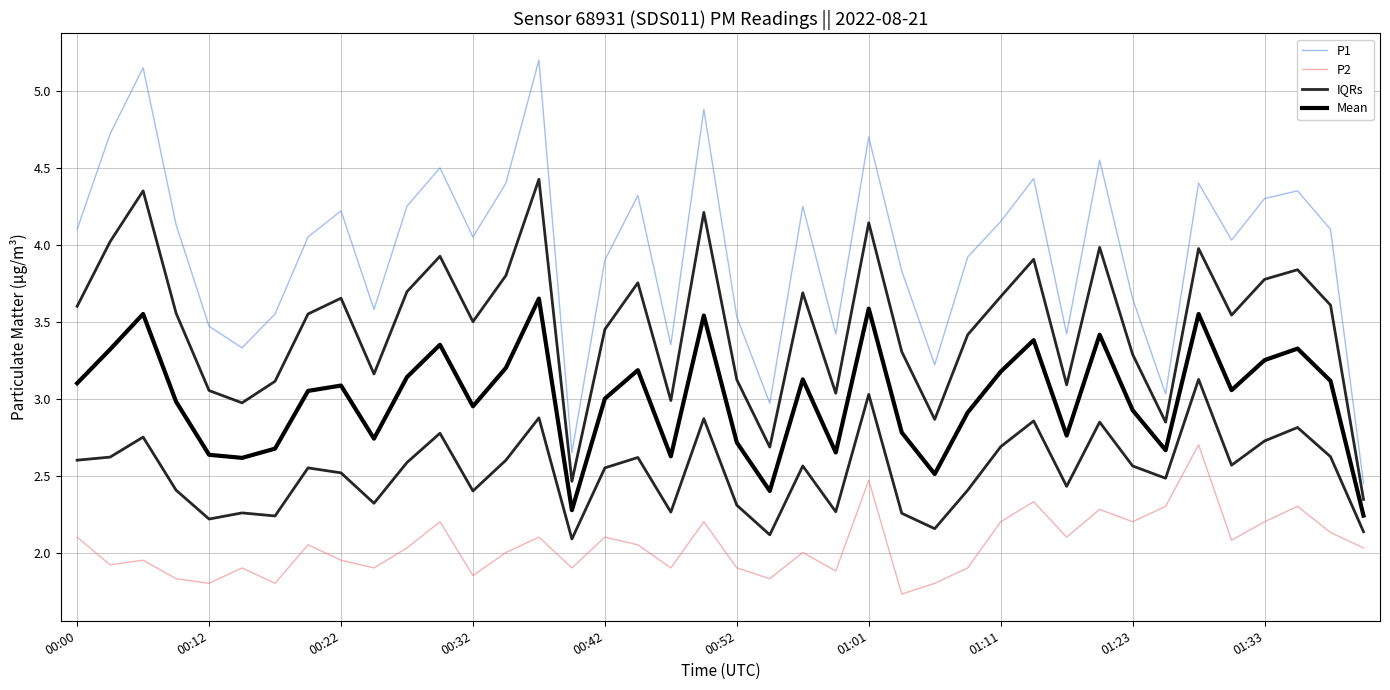

What is the difference between the IQRs values at 27 and 16?

0.1